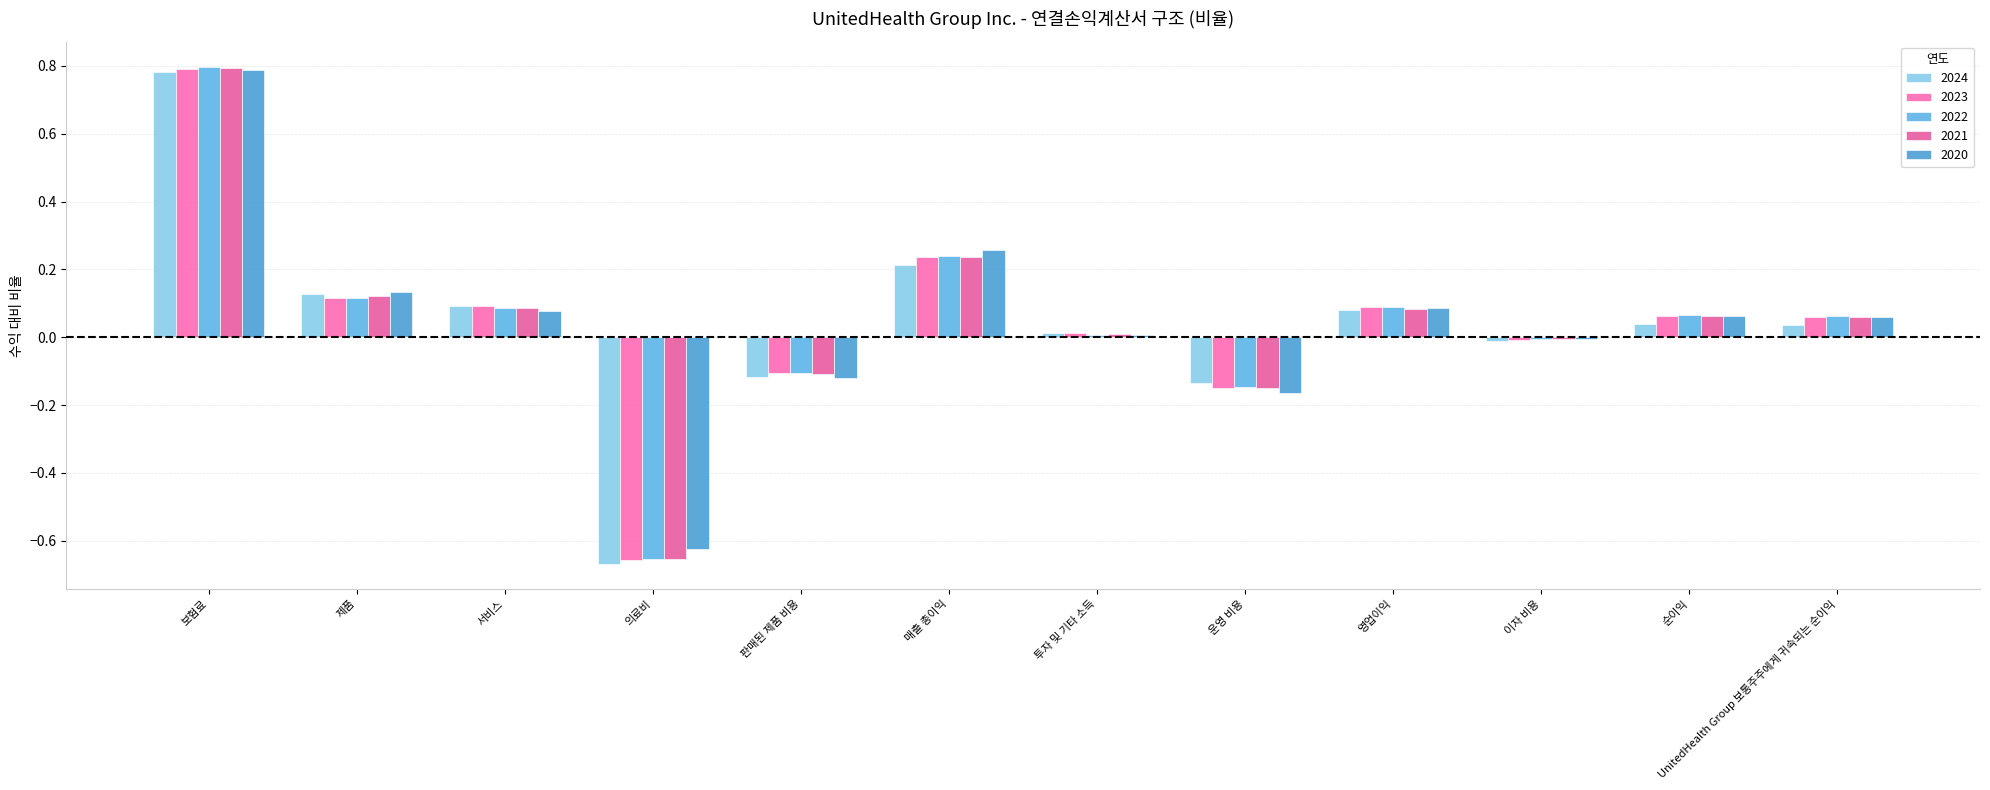

What is the value of the 2021 bar at the 6th from the left?

0.2